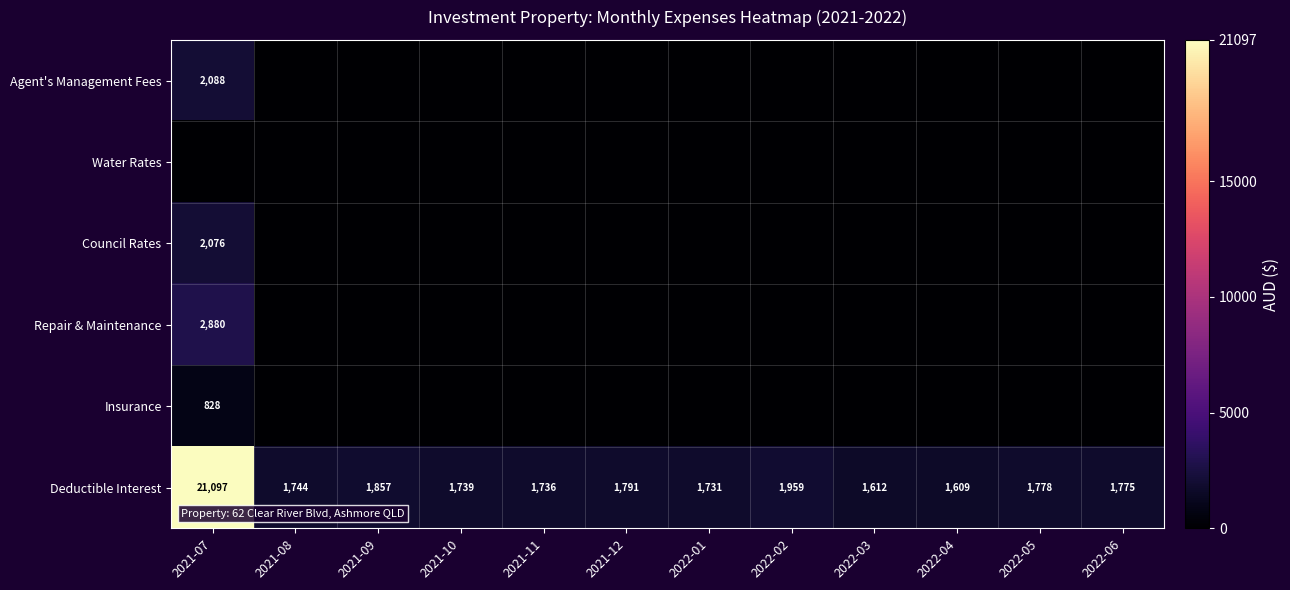

True or false: Deductible Interest has a value of 666 at 2021-10.

False